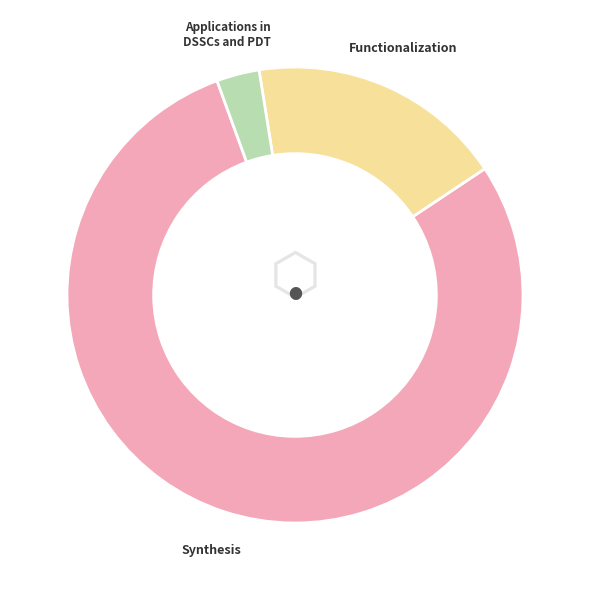

Do Functionalization and Applications in DSSCs and PDT together represent more than half of the pie?

No